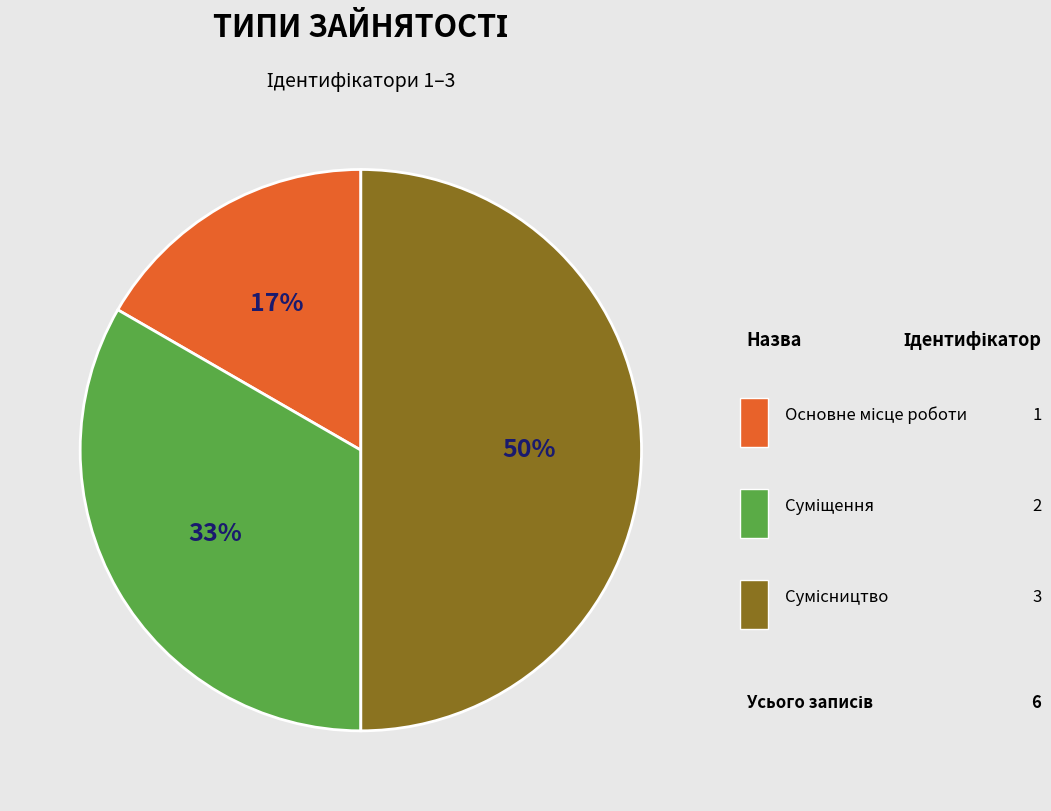

Rank the categories by value from lowest to highest.

Основне місце роботи, Суміщення, Сумісництво